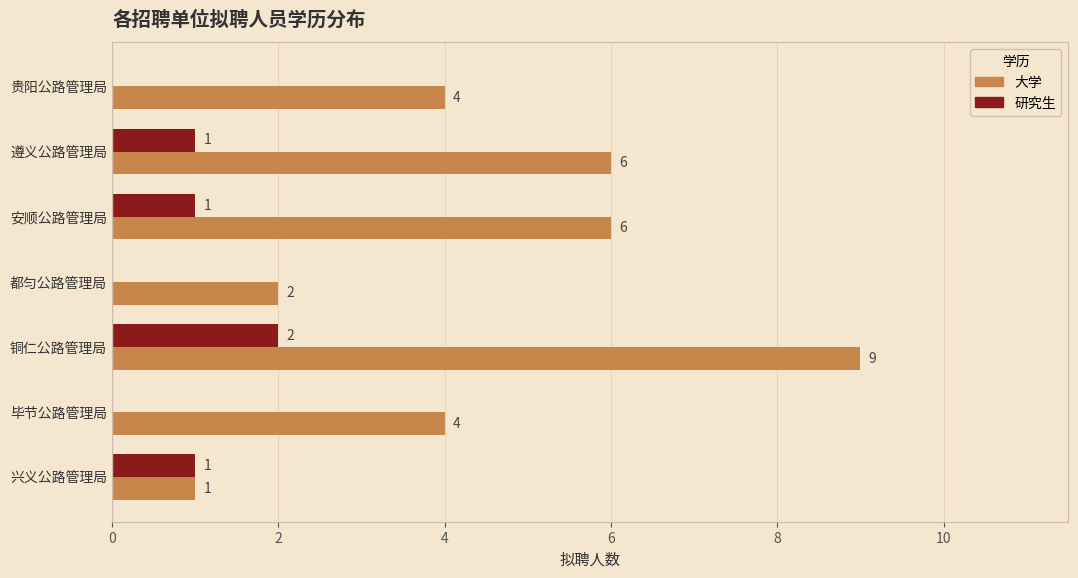

Which category has the highest value across all series?

铜仁公路管理局